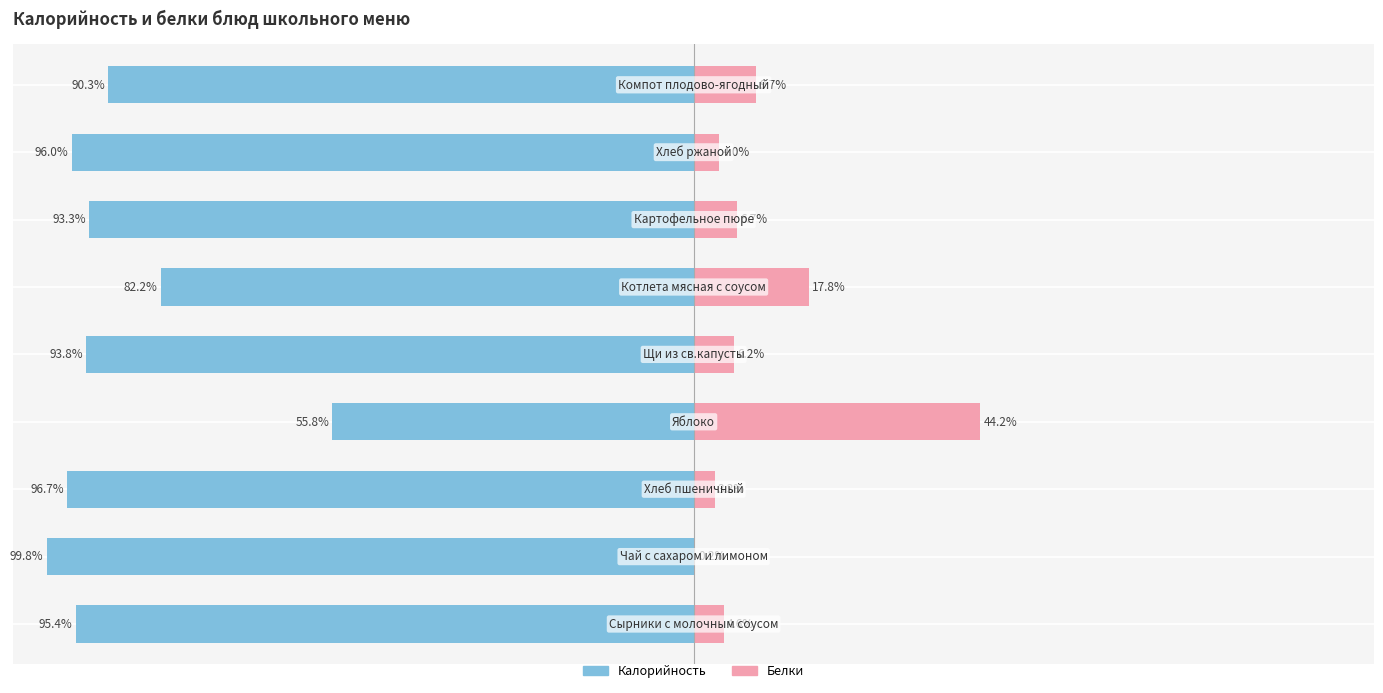

At how many categories does at least one series exceed 32?

1